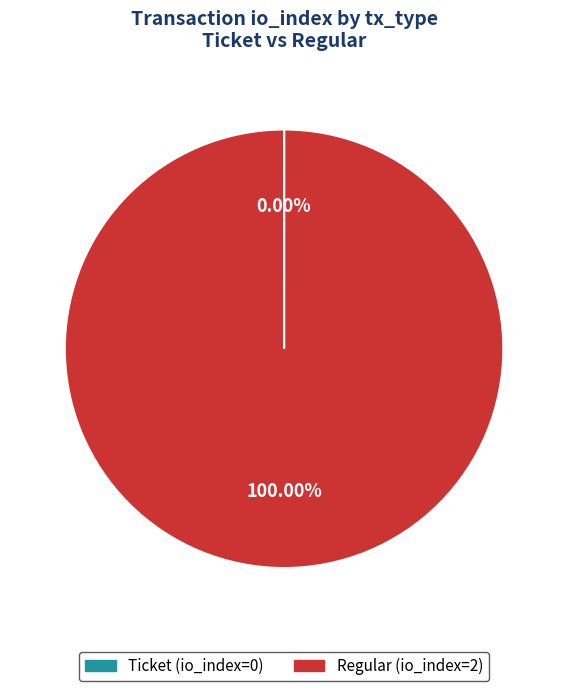

Which category has the biggest portion of the pie?

Regular (io_index=2)